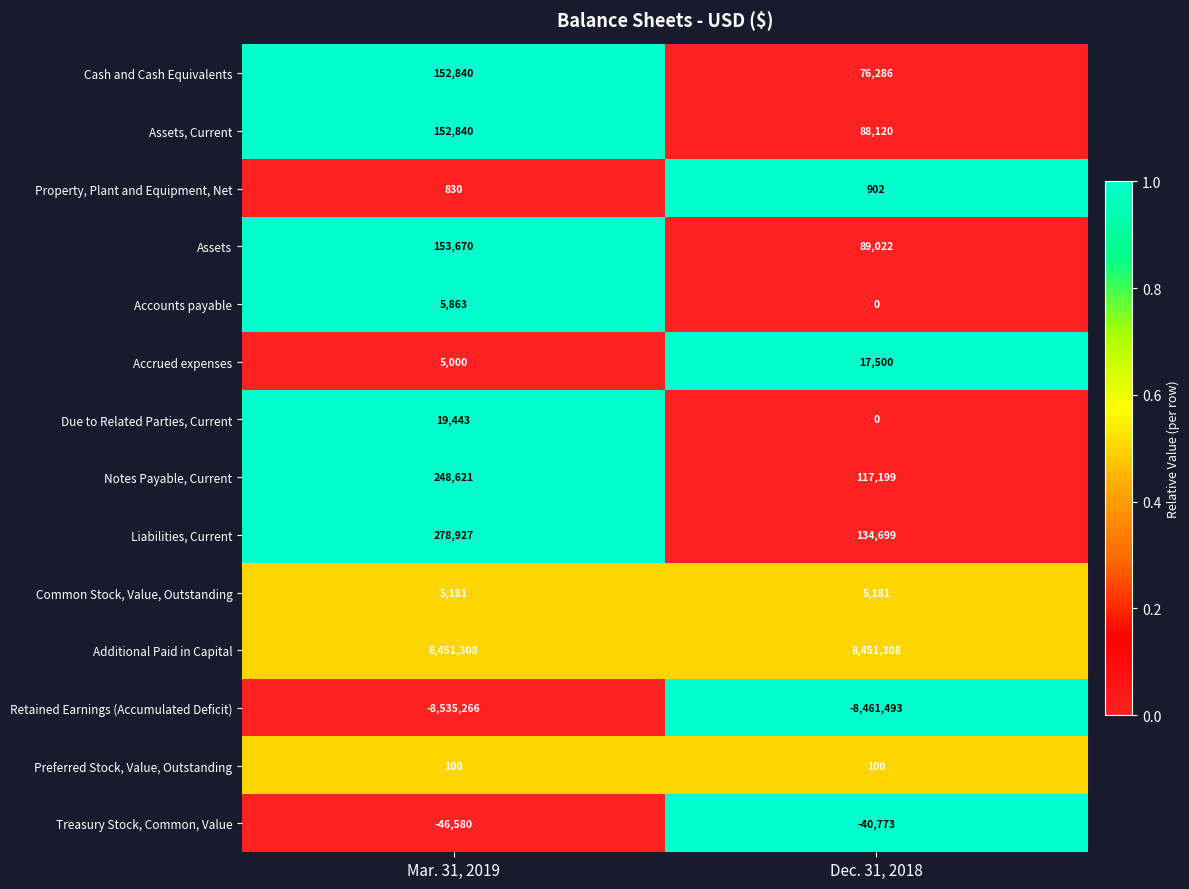

How many positive values does the Accounts payable series have?

1